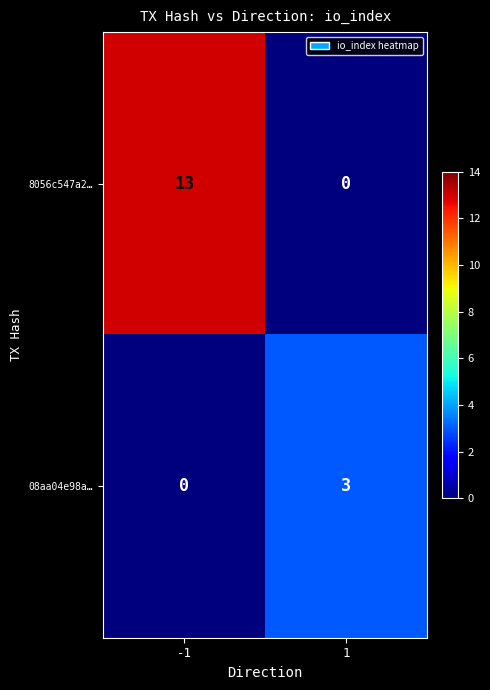

What is the difference between the 08aa04e98a… values at -1 and 1?

3